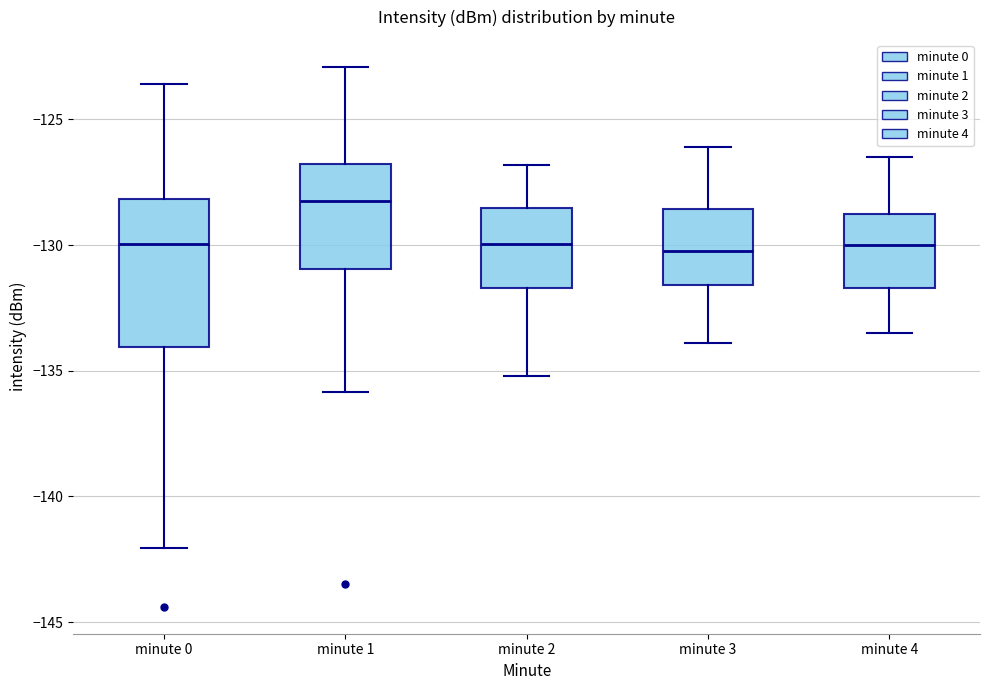

Reading left to right, read every box against the y-axis: the position of its median line, the range the box covers, and the ends of its whiskers. The values are not printed on the chart, so give them approximately, as read against the axis.

minute 0: median -130.0, box -134.0 to -128.0, whiskers -142.0 to -123.5
minute 1: median -128.5, box -131.0 to -127.0, whiskers -136.0 to -123.0
minute 2: median -130.0, box -131.5 to -128.5, whiskers -135.0 to -127.0
minute 3: median -130.0, box -131.5 to -128.5, whiskers -134.0 to -126.0
minute 4: median -130.0, box -131.5 to -129.0, whiskers -133.5 to -126.5